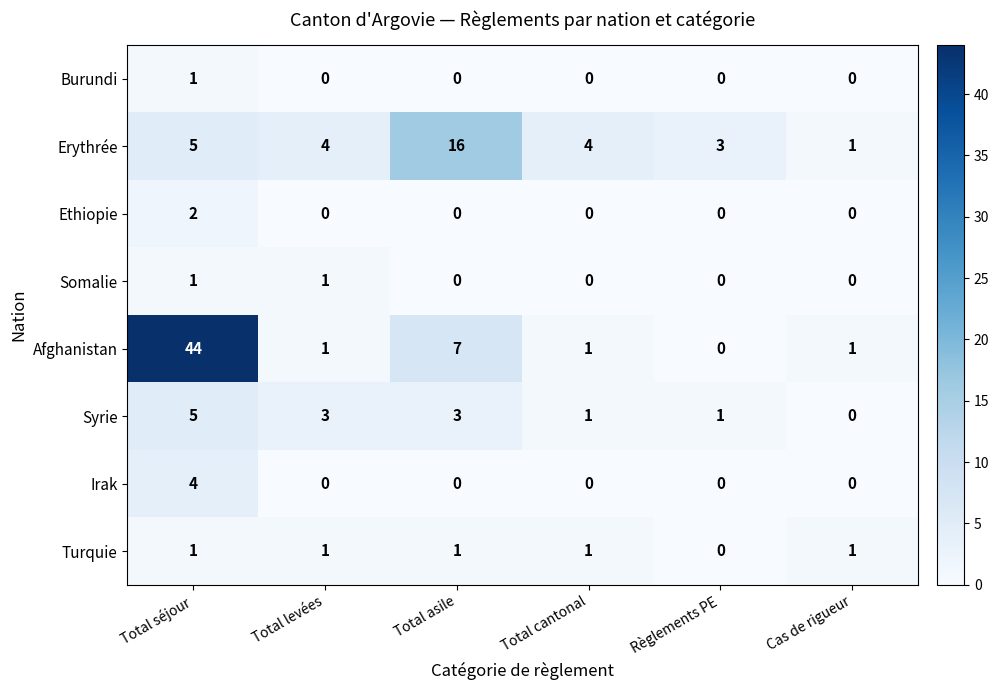

Which category has the highest value in the Erythrée series?

Total asile